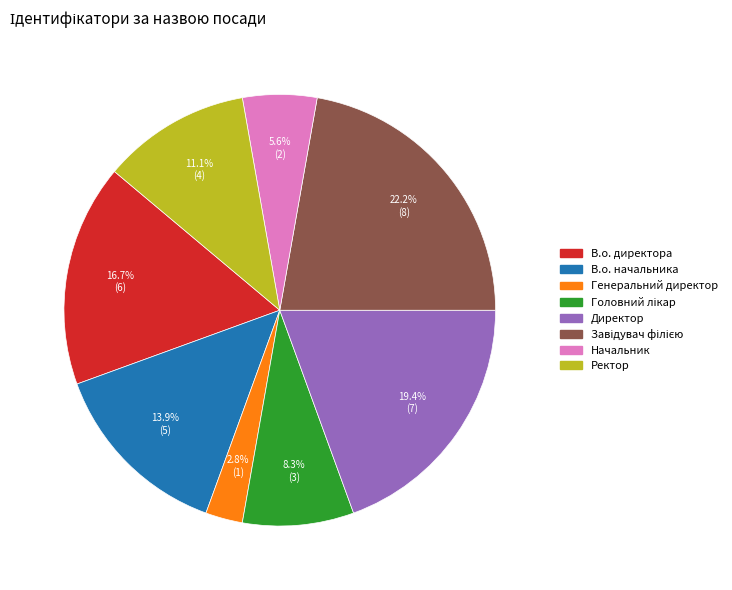

What percentage is the В.о. директора slice, to the nearest percent?

17%